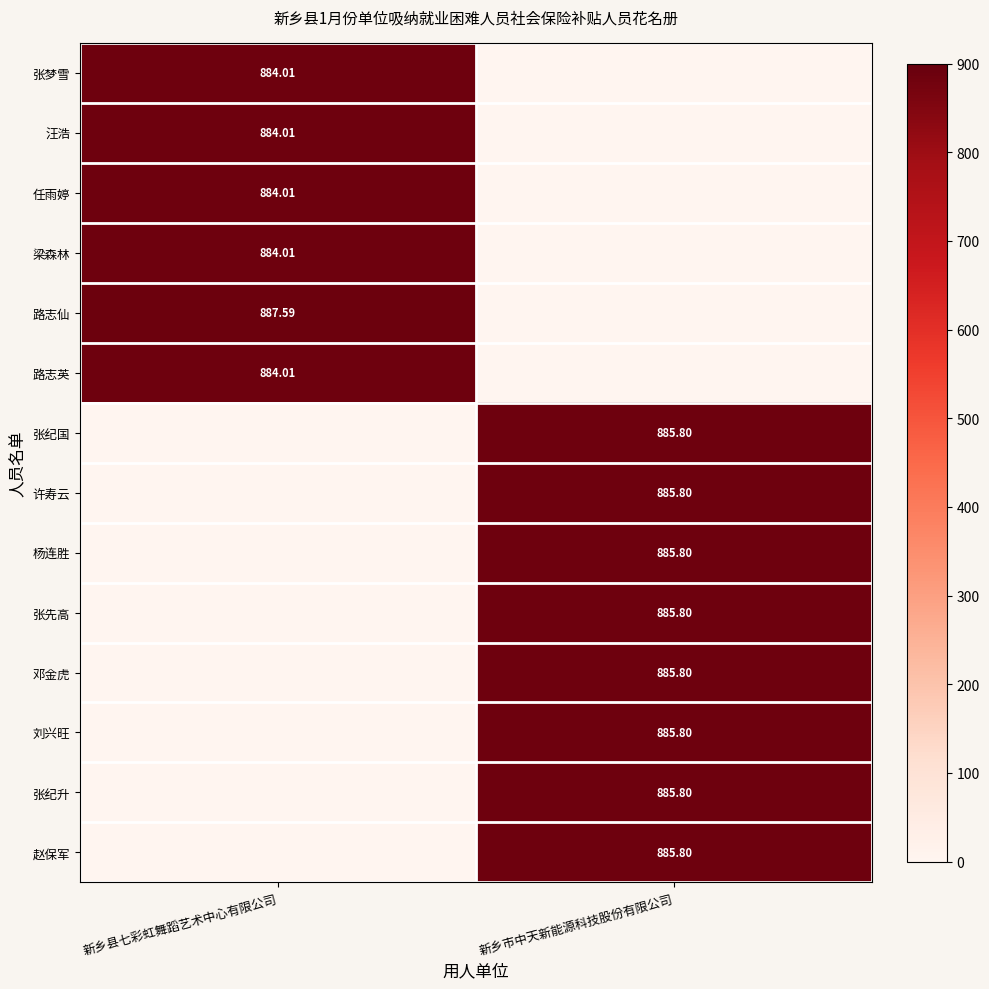

At which category does the chart reach its peak across all series?

新乡县七彩虹舞蹈艺术中心有限公司